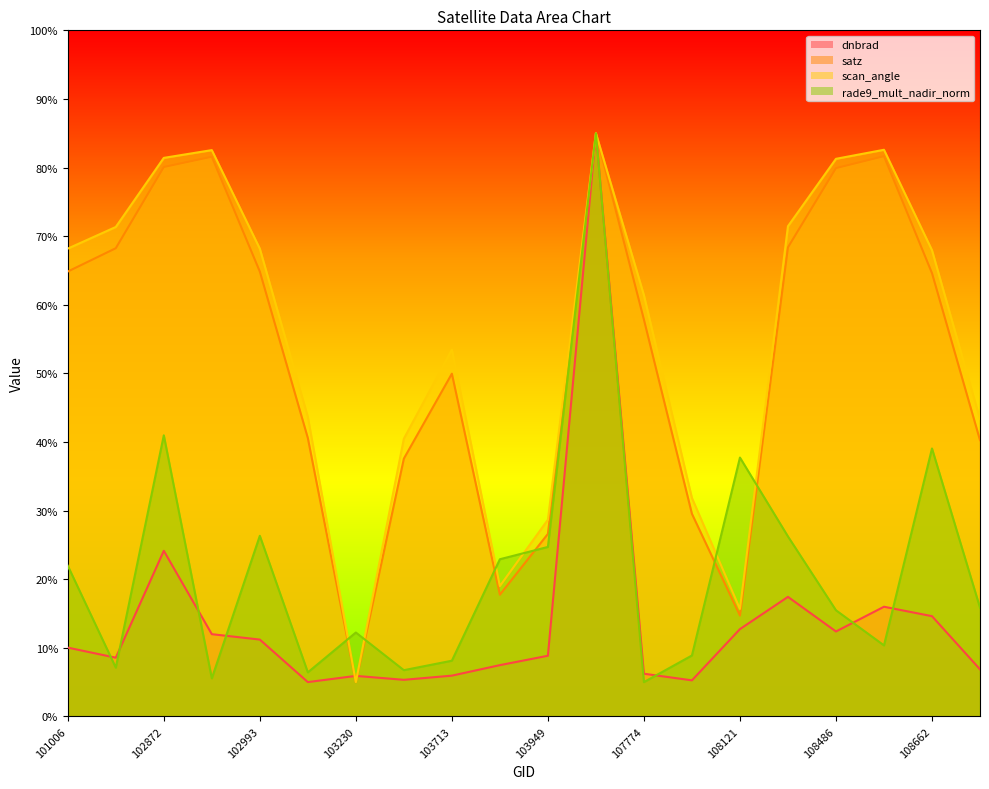

Does the chart display data point markers on the line(s)?

No